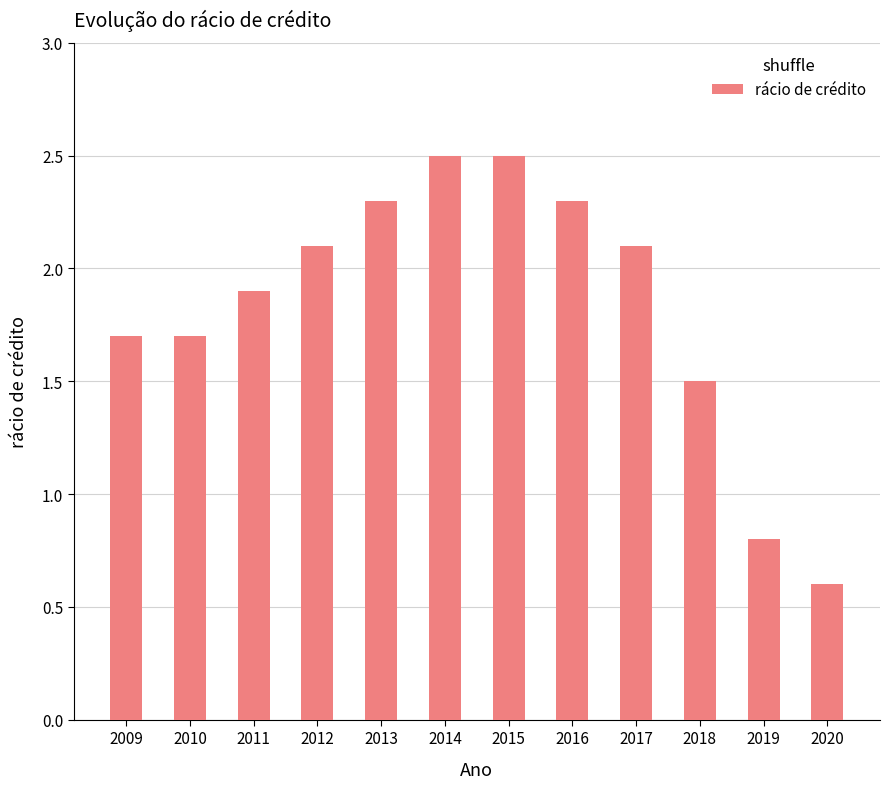

What is the difference between the maximum and minimum values?

1.9